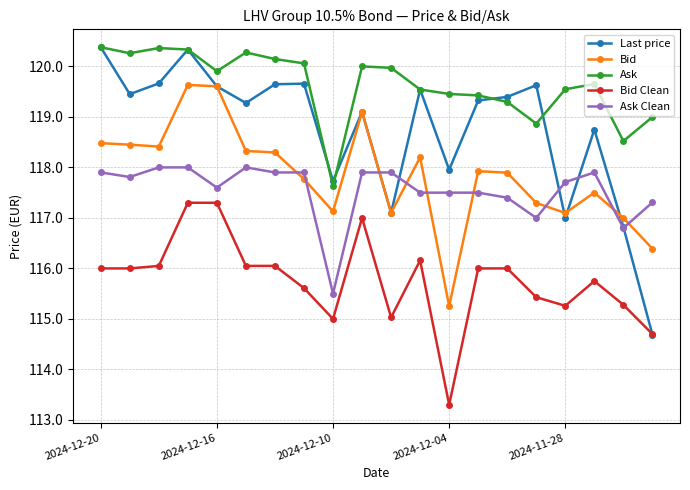

True or false: Ask Clean and Ask intersect in this chart.

False